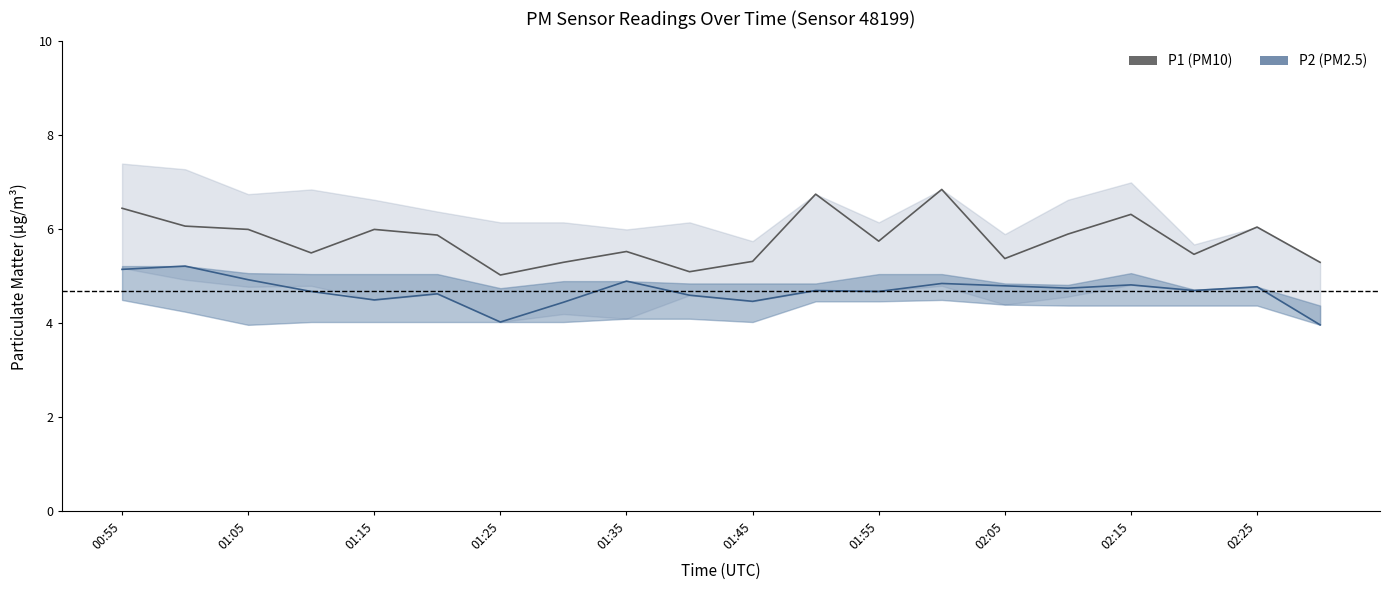

True or false: P2 (PM2.5) and P1 (PM10) intersect in this chart.

False